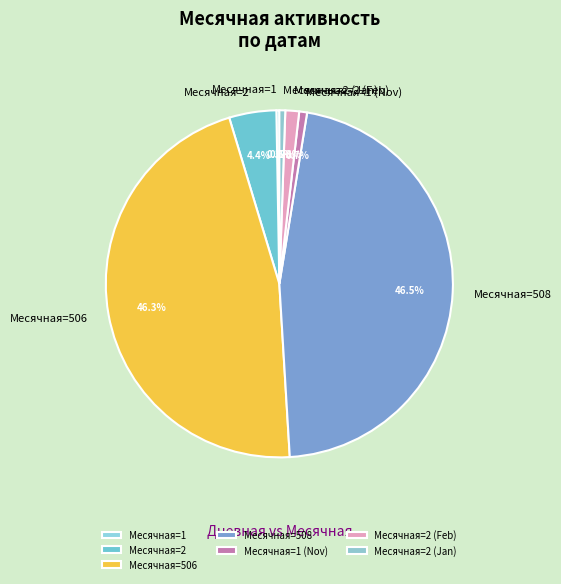

Approximately how many times larger is the value at Месячная=508 compared to Месячная=2?

10.6